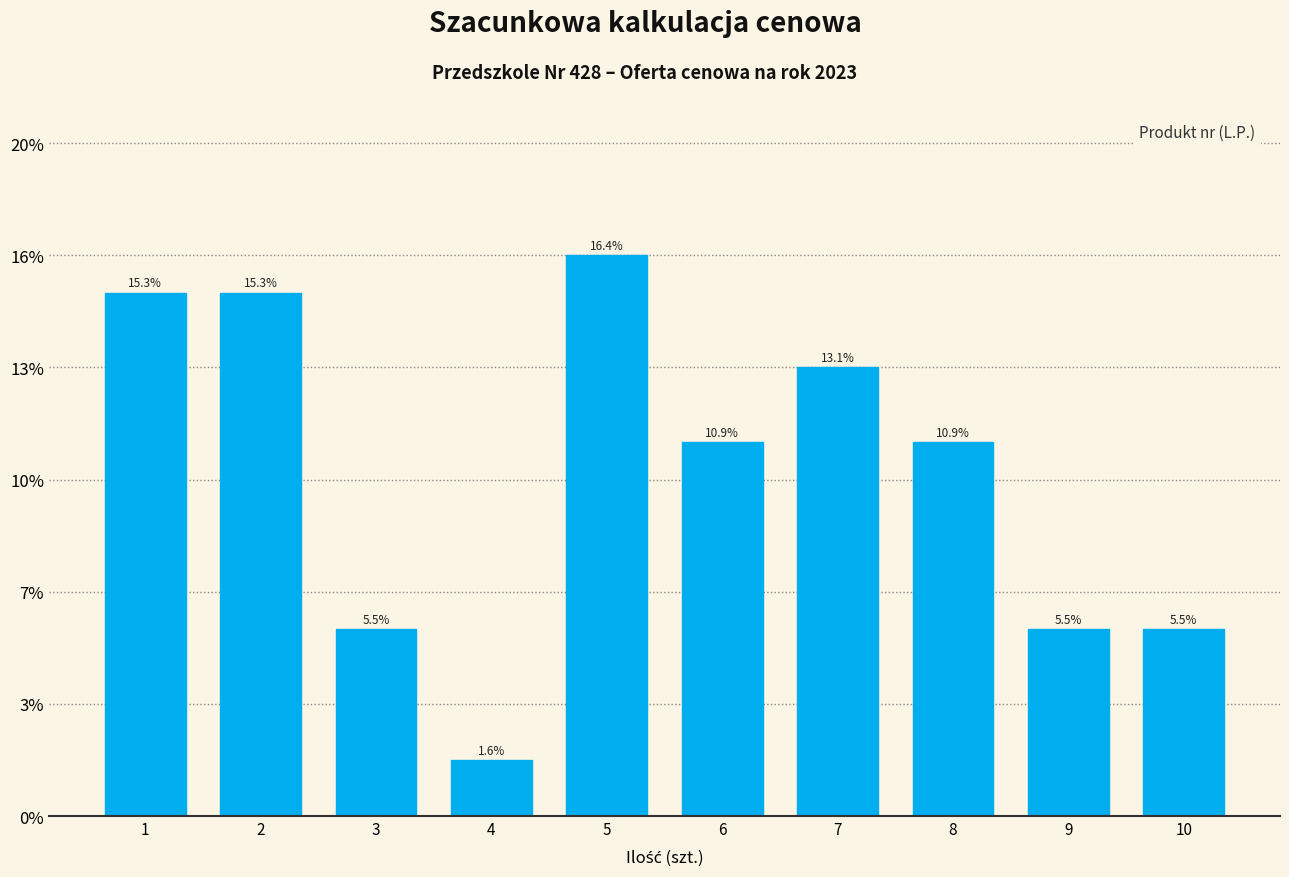

Are the bars horizontal?

No